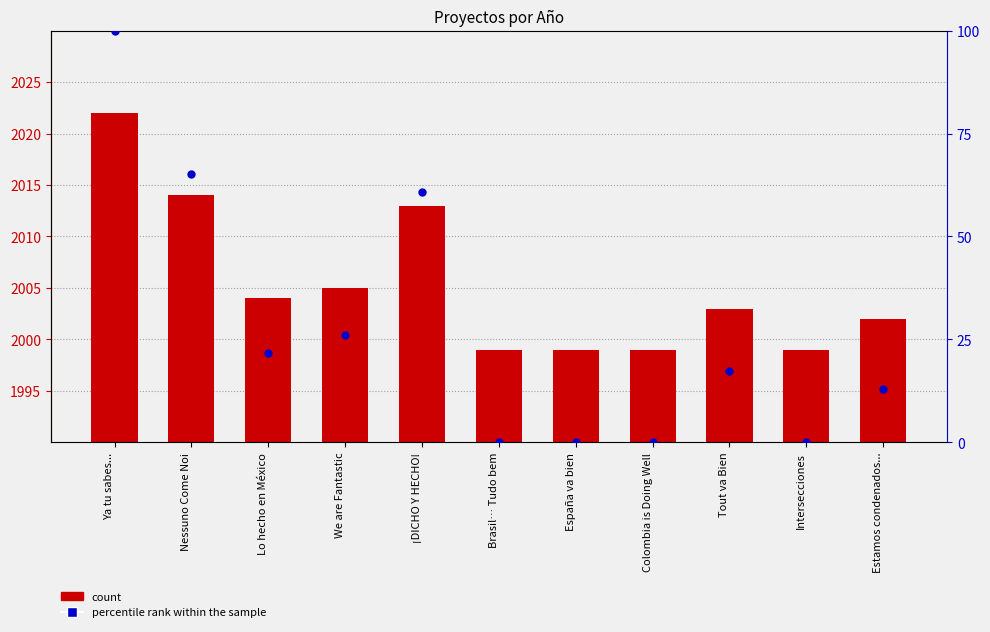

What are all the series names shown in the legend?

count, percentile rank within the sample